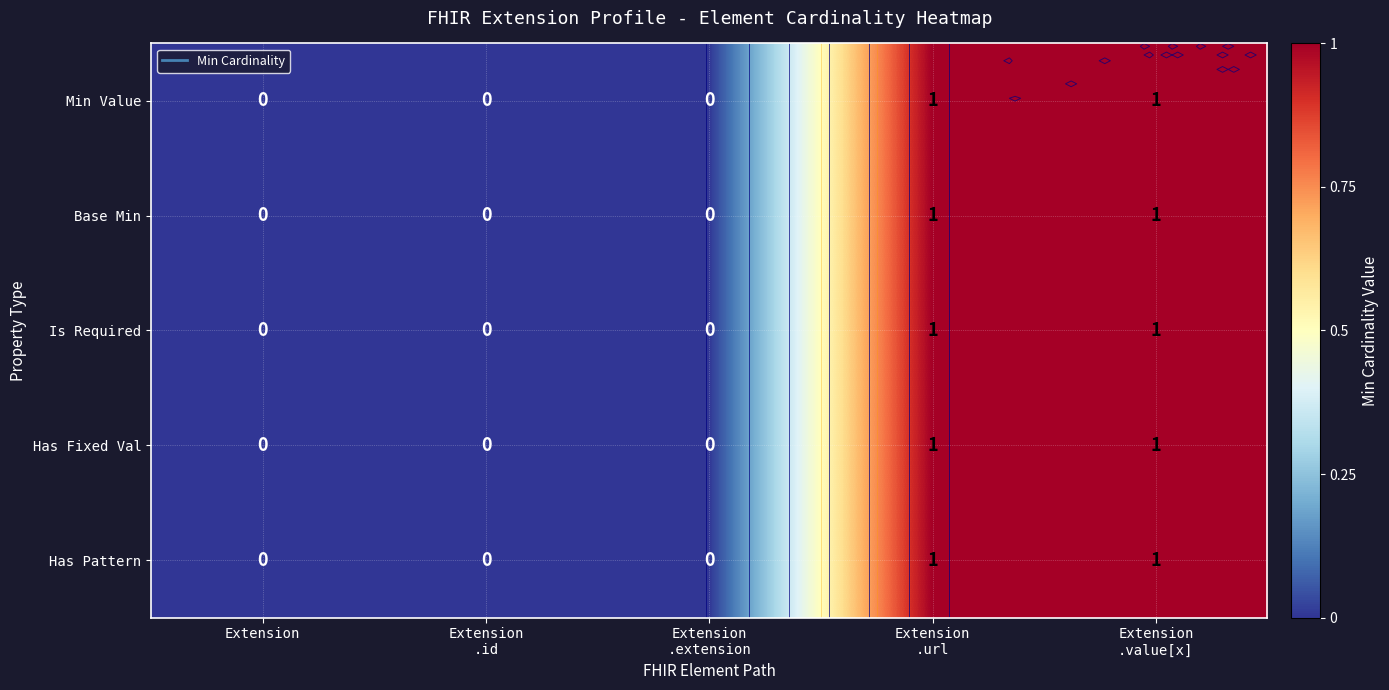

Where is Is Required nearest to the value 0?

Extension